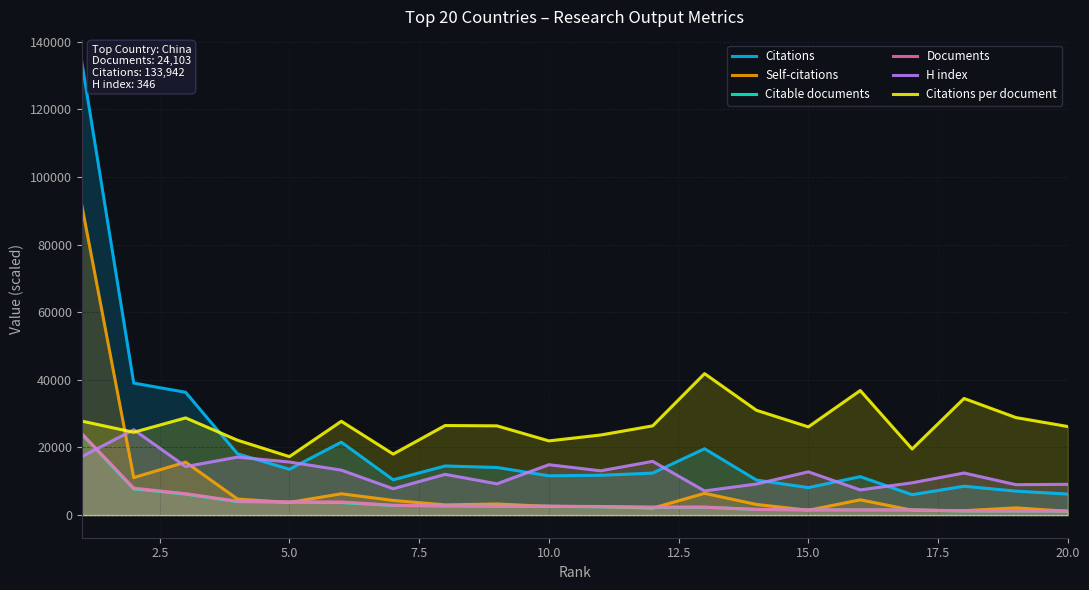

True or false: Documents and Citations per document intersect in this chart.

False